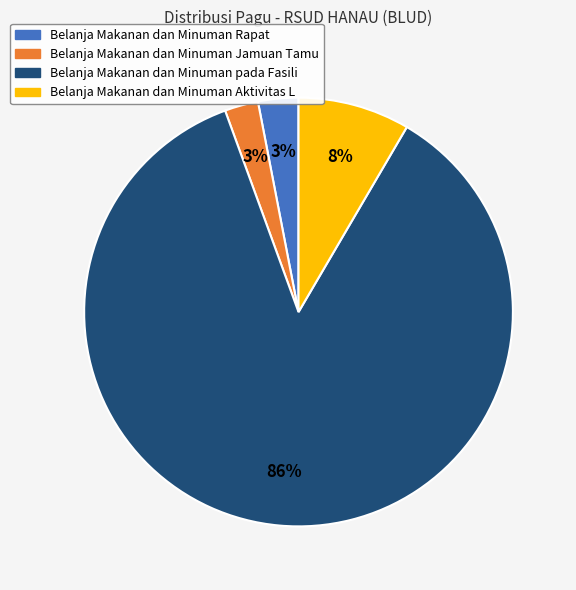

Is there a majority slice in this chart?

Yes